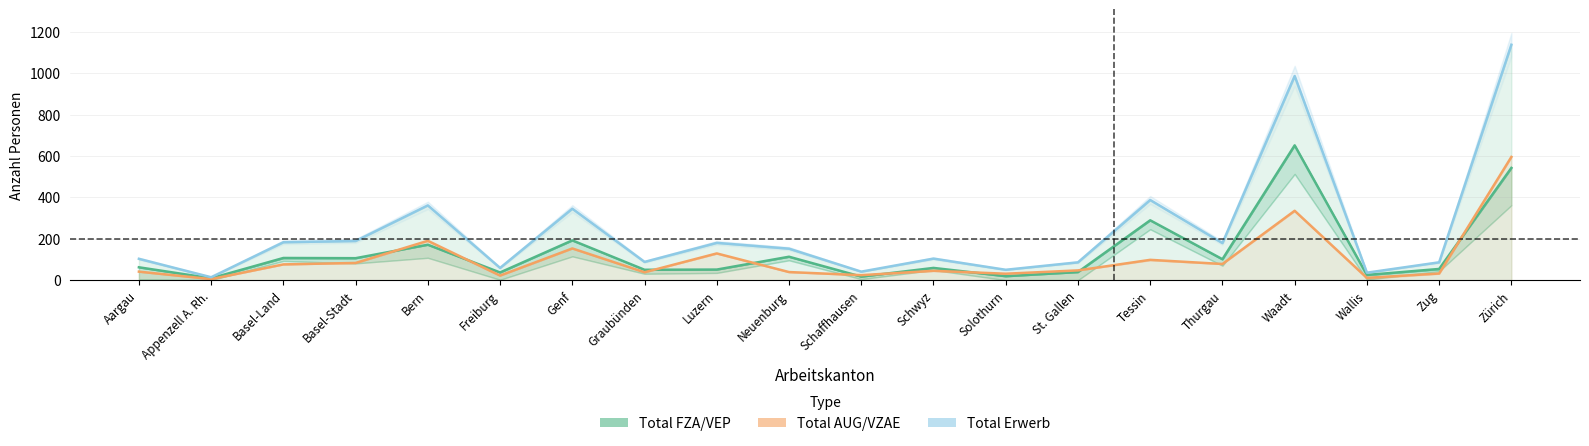

Where is the first local minimum for Total AUG/VZAE?

Appenzell A. Rh.